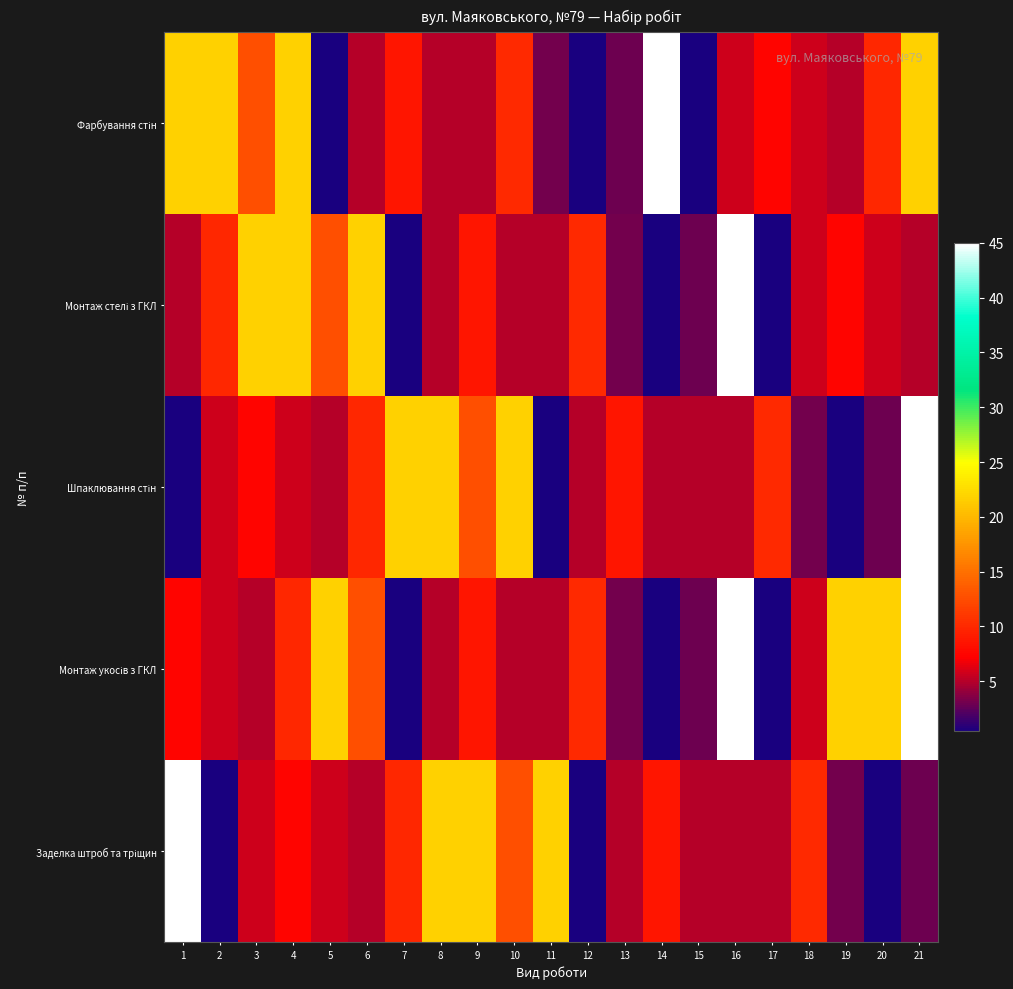

Which series has the largest total across all categories?

Монтаж укосів з ГКЛ